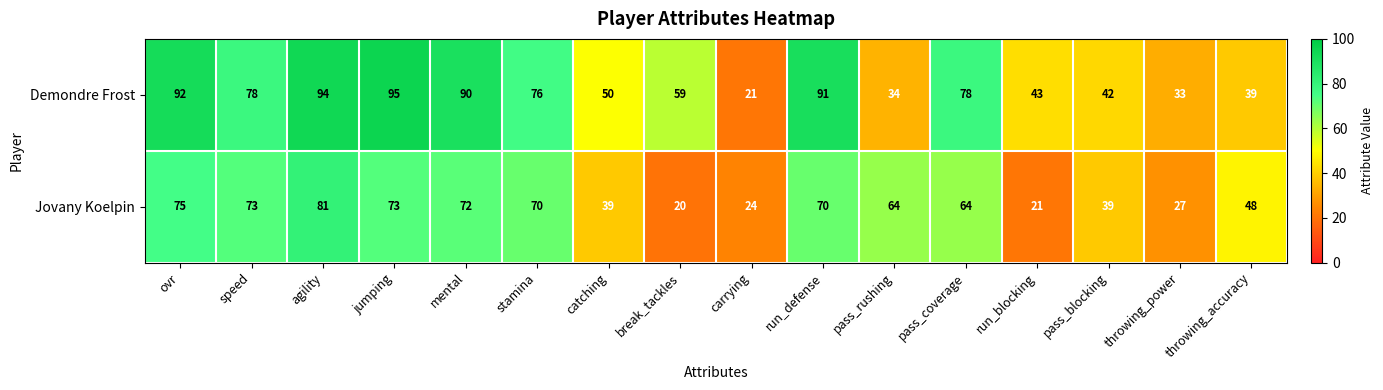

Which series changed the most between pass_blocking and throwing_accuracy?

Jovany Koelpin